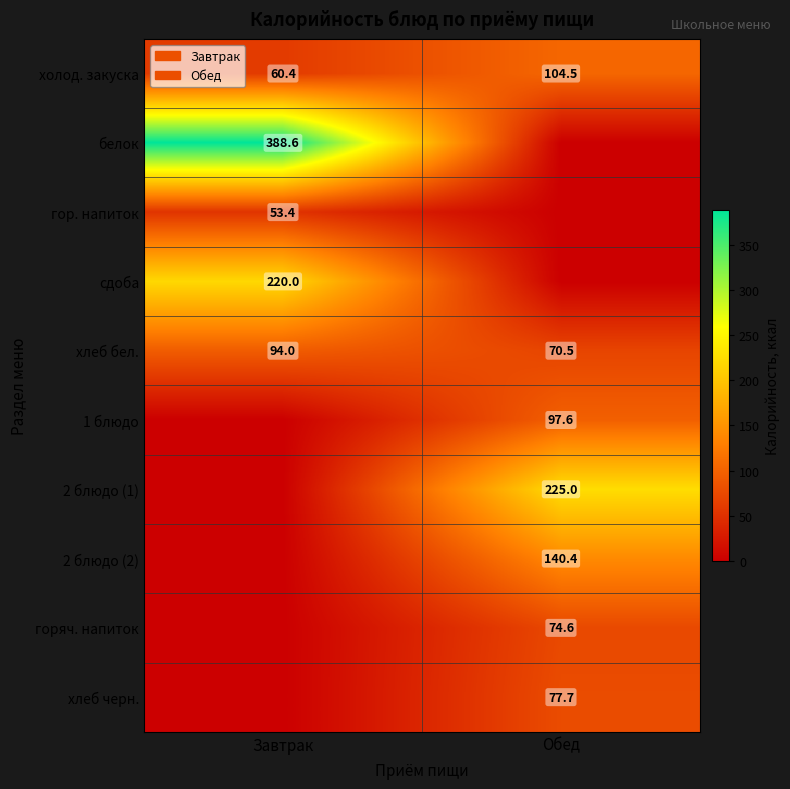

The value of гор. напиток at Завтрак is 53.4. True or false?

True